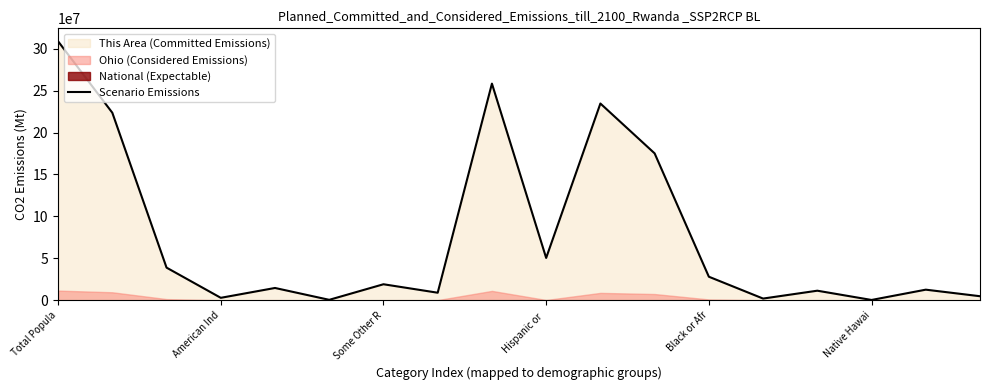

Reading left to right, extract all data points from this chart.

308745538	223553265	38929319	2932248	14674252	540013	19107368	9009073	258267944	50477594	234564071	175134916	28088003	2043876	11422616	382409	12651574	4840677